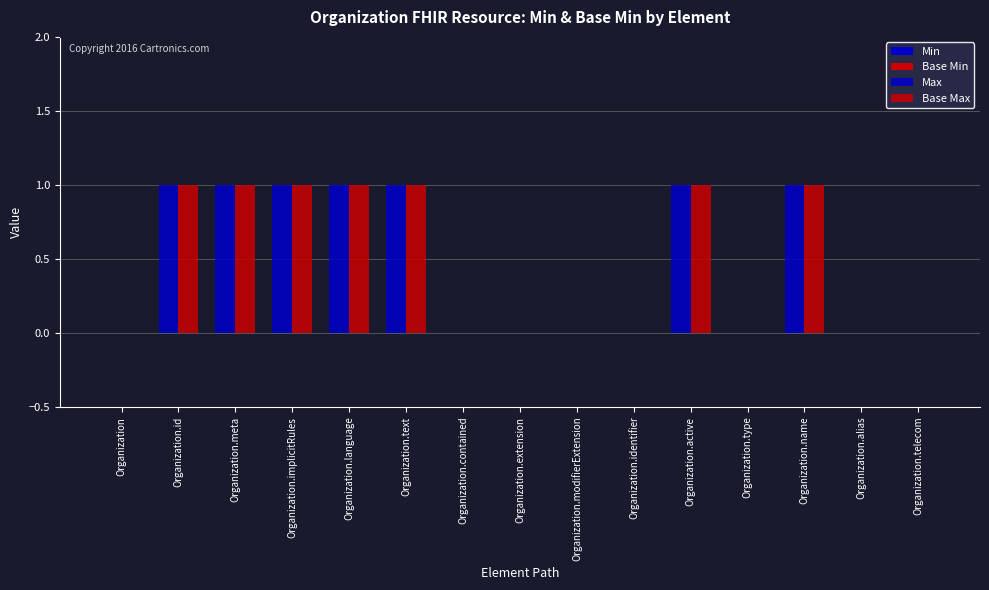

List the series in order of their peak value, highest first.

Max, Base Max, Min, Base Min